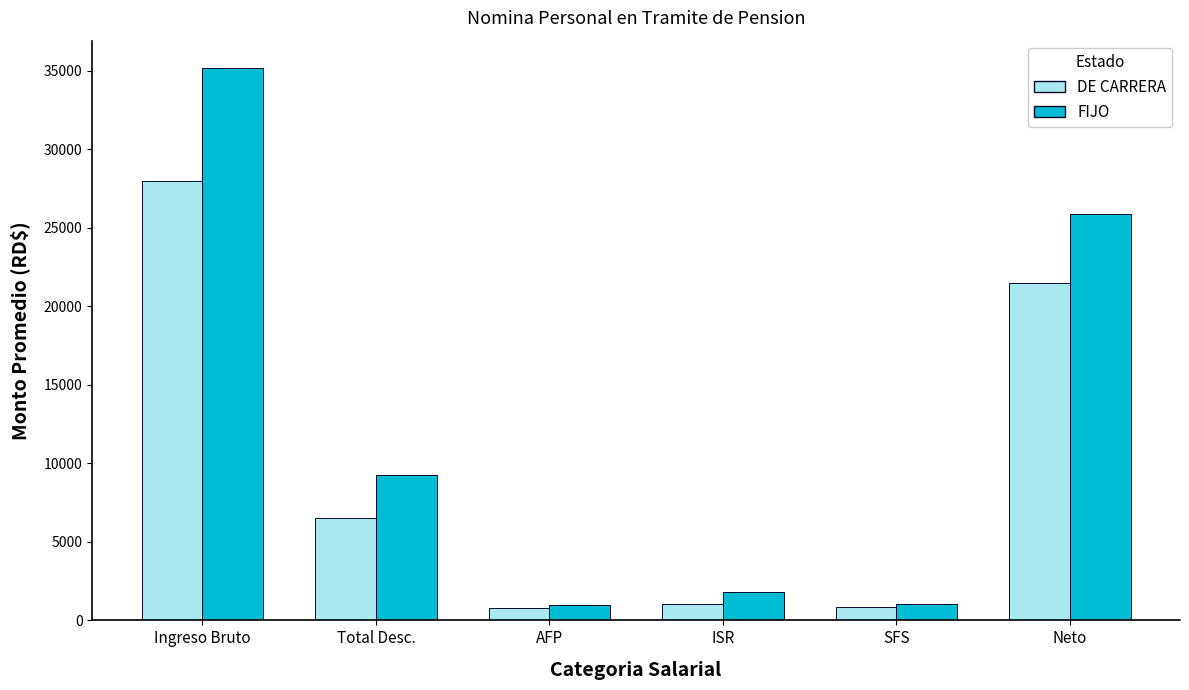

Count the number of categories in the chart.

6